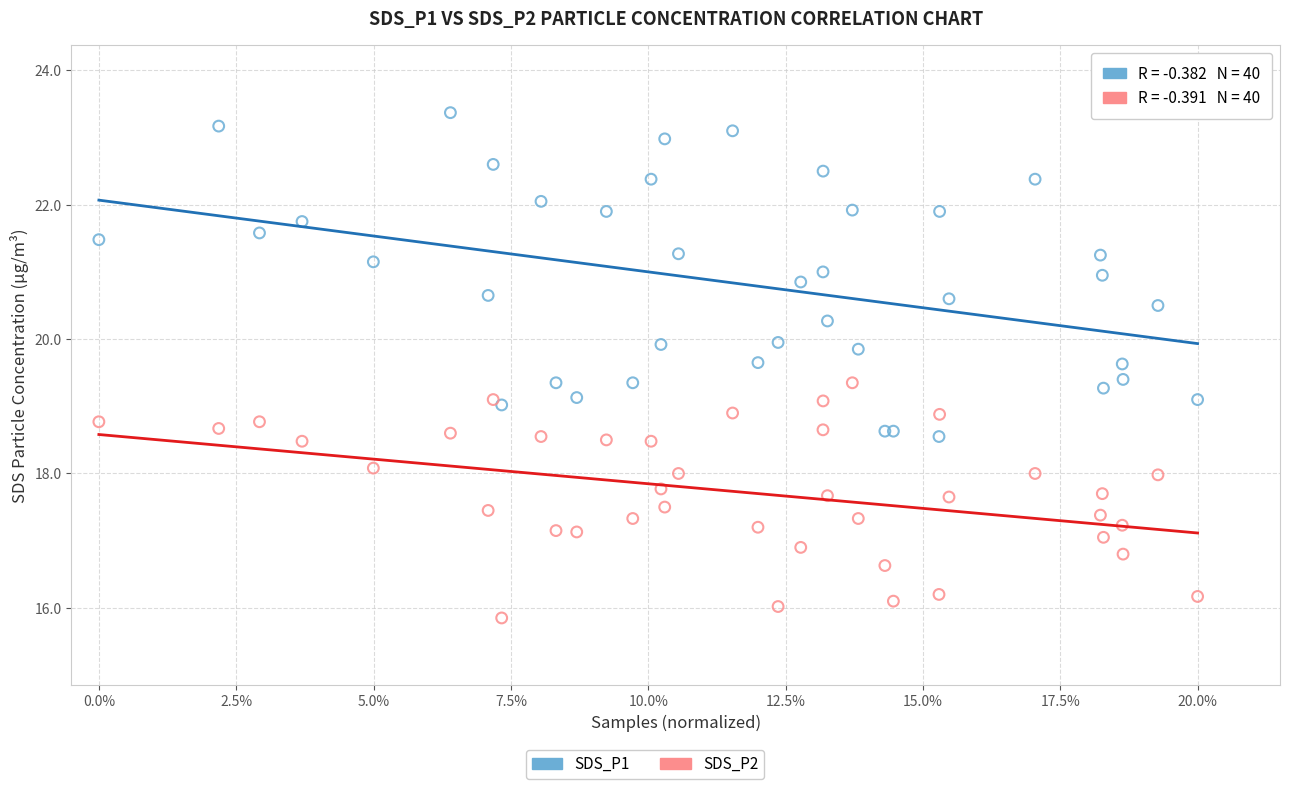

Which series has the largest Y range (max minus min)?

SDS_P1